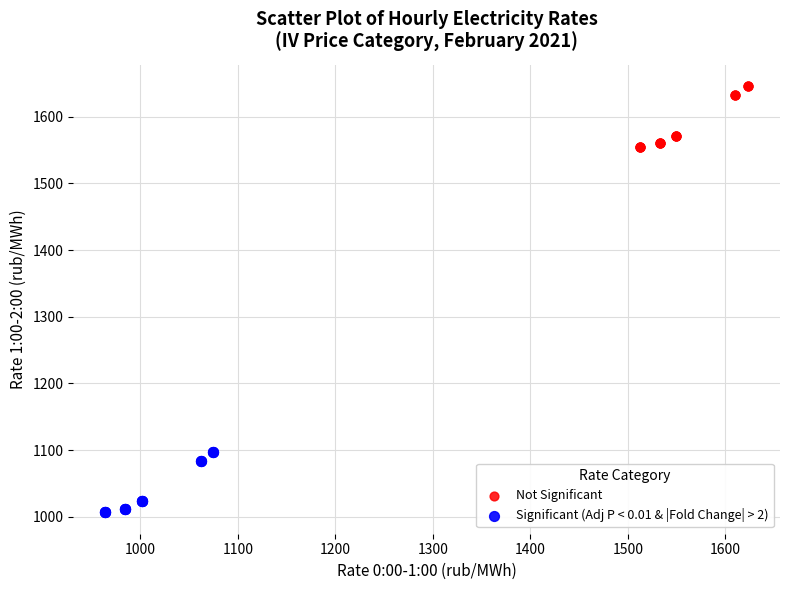

Which series reaches the maximum Y coordinate?

Not Significant